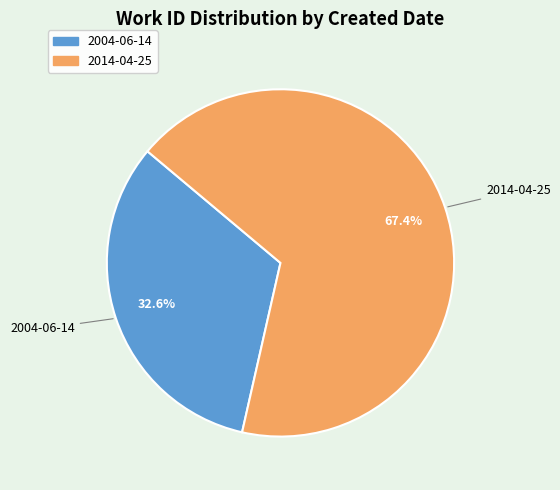

To the nearest percent, what is the combined percentage of 2014-04-25 and 2004-06-14?

100%